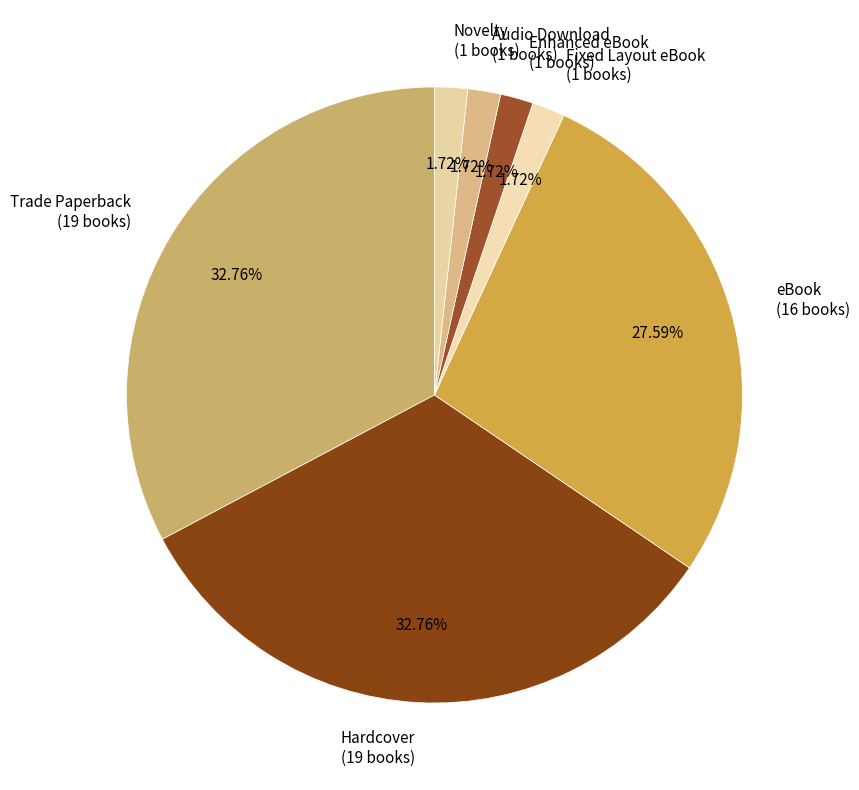

Combined, do Audio Download and Novelty account for over 50%?

No